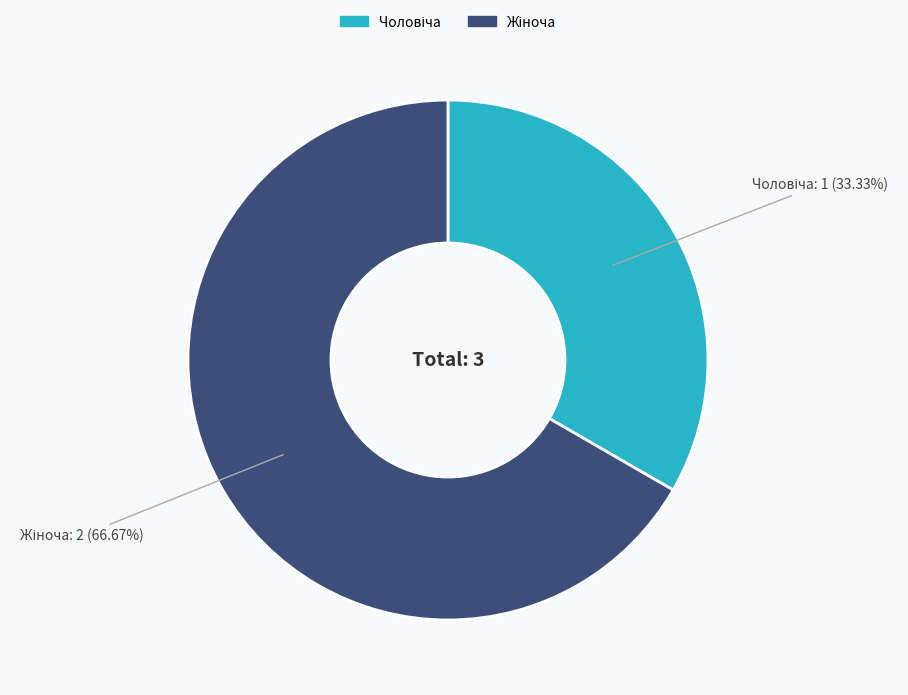

Does any single category account for the majority?

Yes